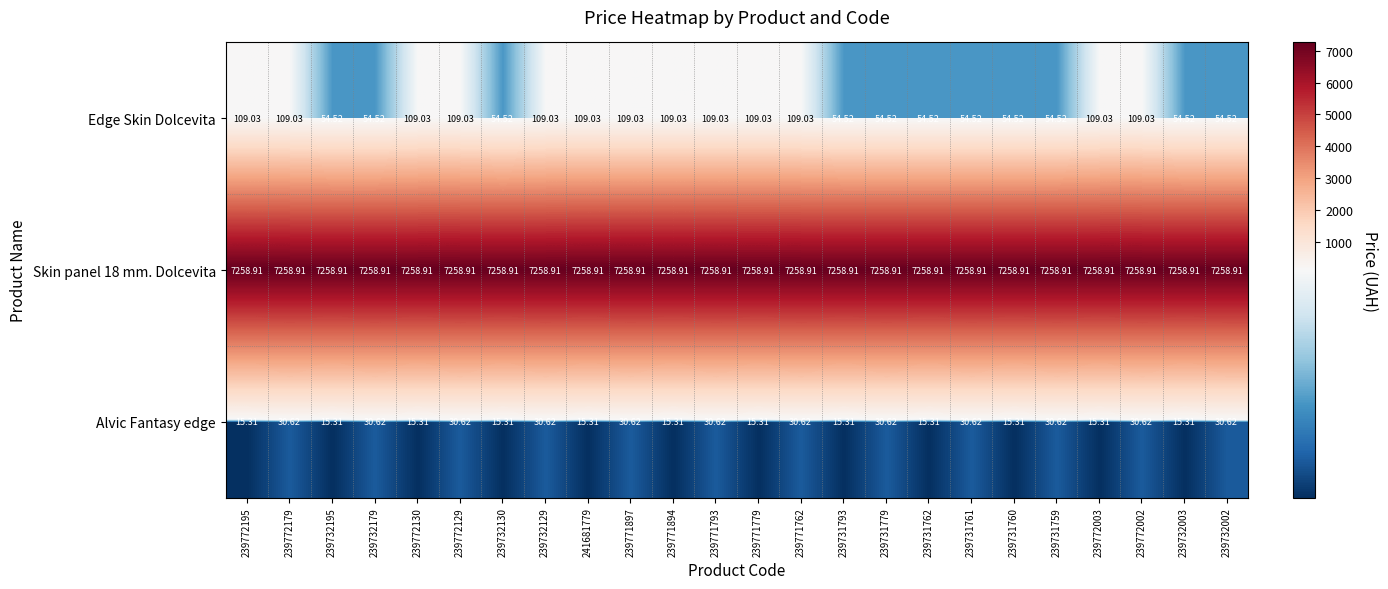

Which series has the largest range (max minus min)?

Edge Skin Dolcevita